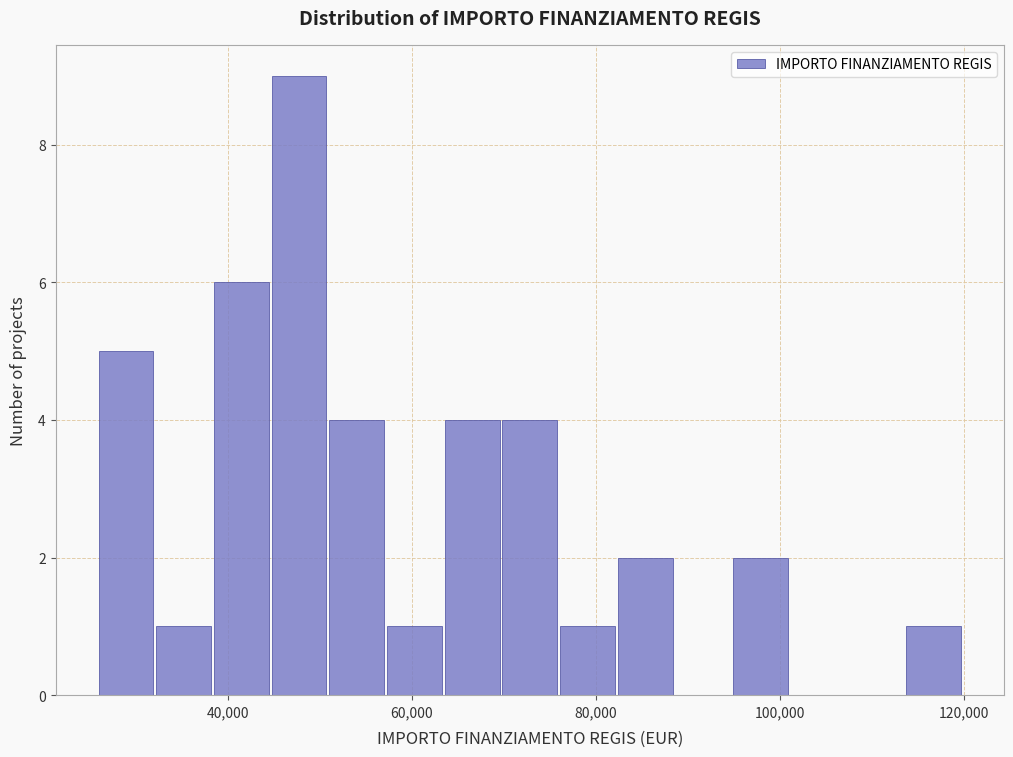

Around what value on the x-axis is the tallest bar? Give the approximate position of its centre, as read against the axis.

48000